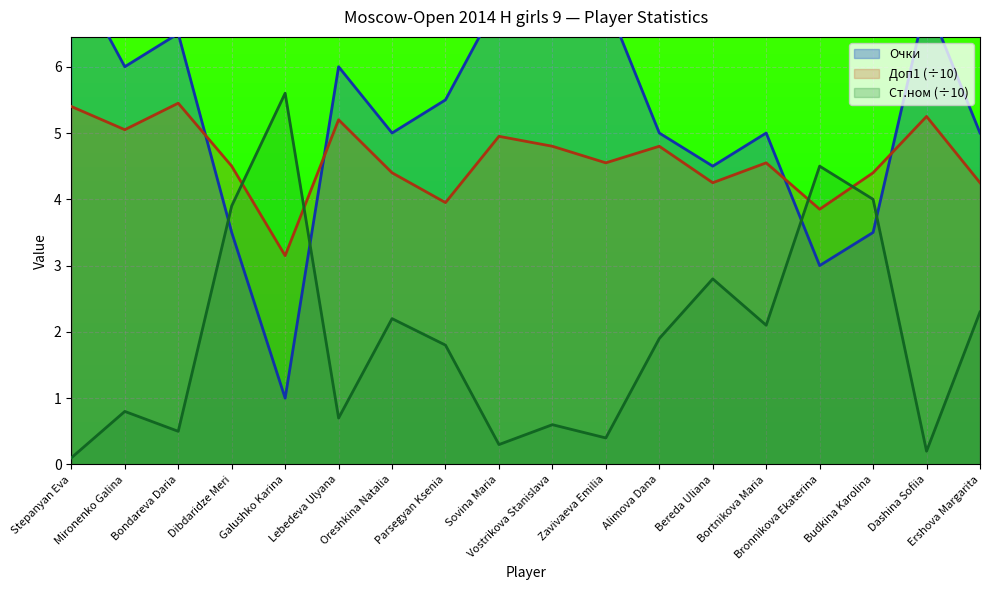

Which label corresponds to the largest value in the chart?

Stepanyan Eva